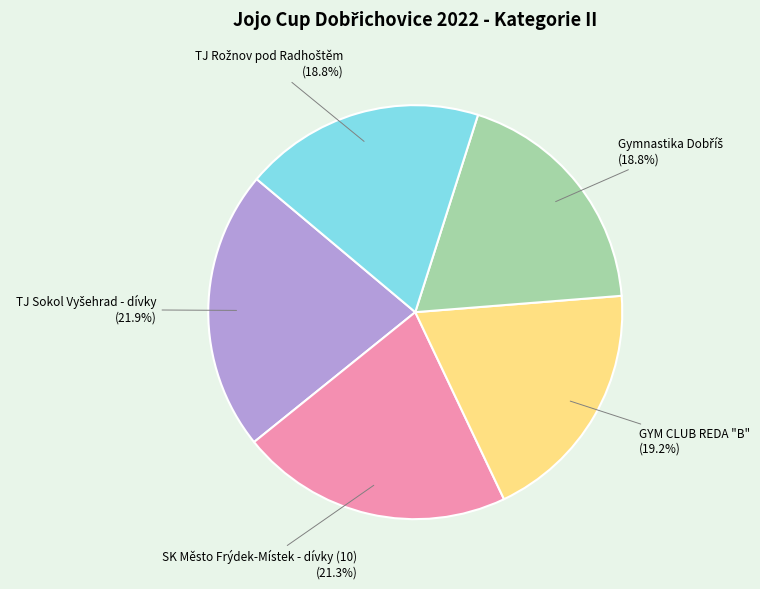

Is there a majority slice in this chart?

No